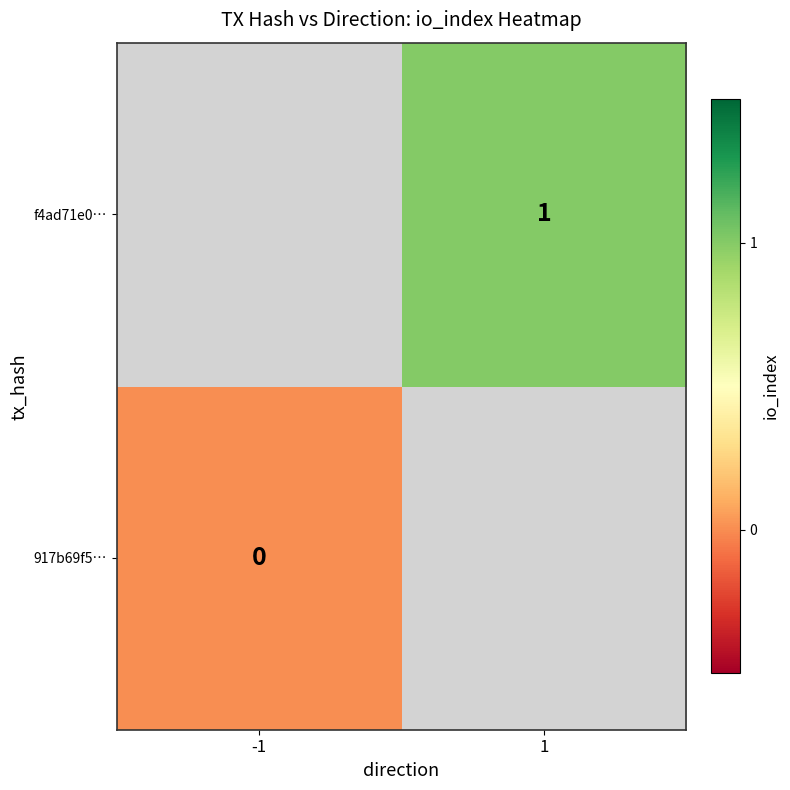

True or false: f4ad71e0… has a value of 1 at 1.

True